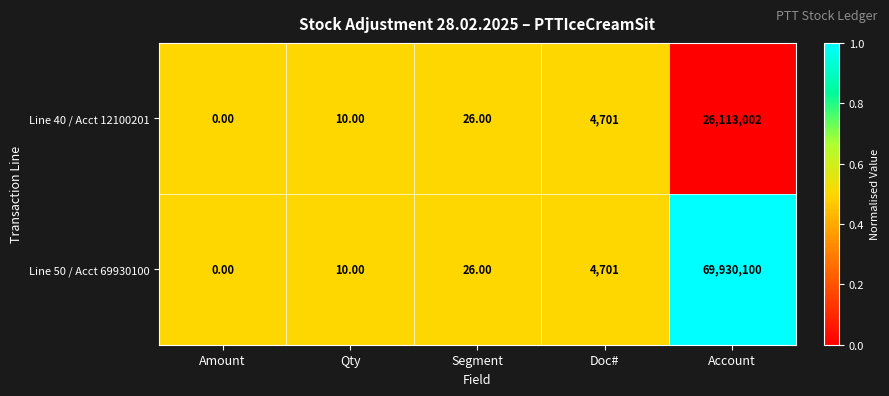

Which series has the largest range (max minus min)?

Line 50 / Acct 69930100